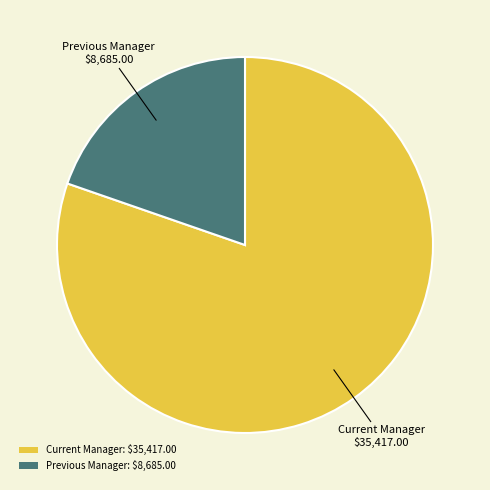

What is the largest slice in the pie chart?

Current Manager